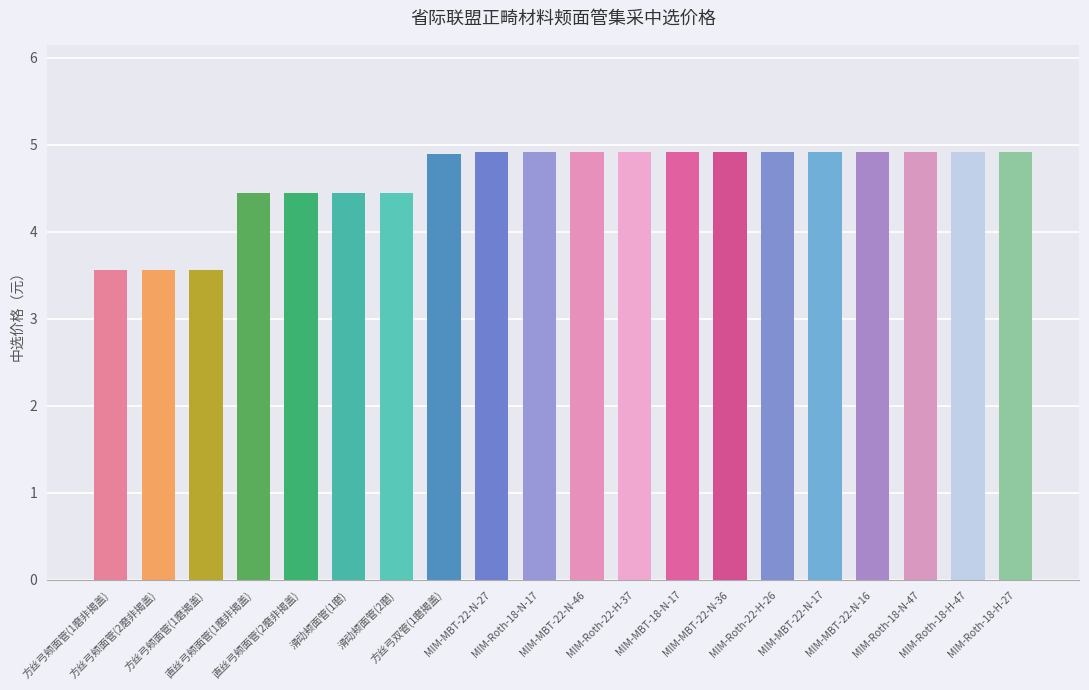

What is the difference between the second highest and second lowest values?

1.4